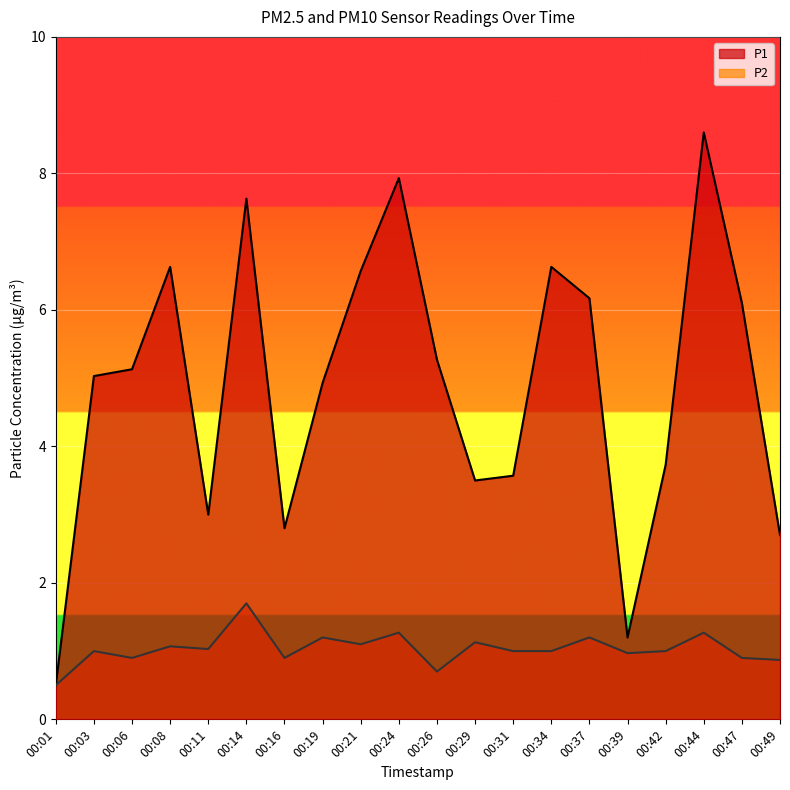

List the labels in order of P2 value, largest first.

00:14, 00:24, 00:44, 00:19, 00:37, 00:29, 00:21, 00:08, 00:11, 00:03, 00:31, 00:34, 00:42, 00:39, 00:06, 00:16, 00:47, 00:49, 00:26, 00:01